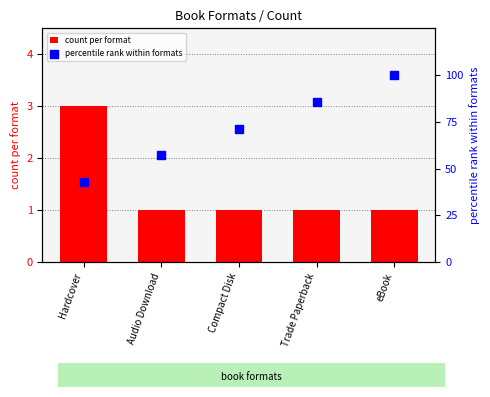

What is the total value across all series at Trade Paperback?

86.7